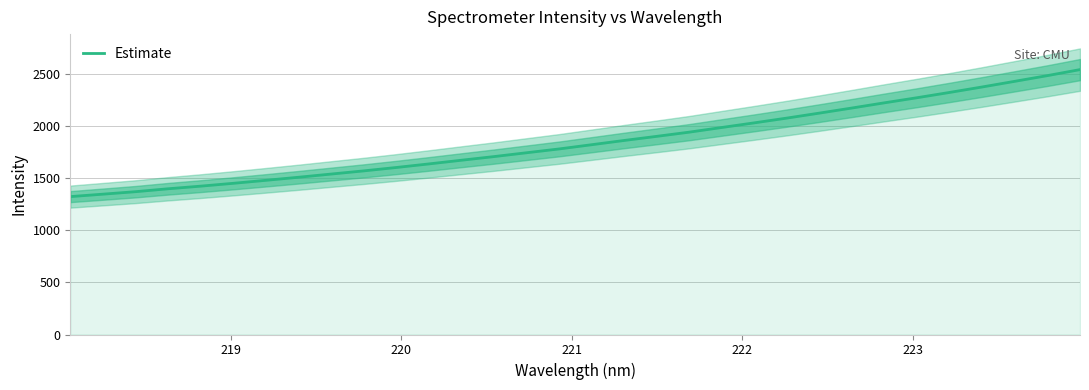

Reading left to right, transcribe all the data shown in this chart.

1324.2	1347.7	1371.5	1399.5	1424.7	1452.0	1480.7	1510.1	1540.8	1571.3	1603.9	1638.2	1673.6	1708.6	1745.5	1782.1	1822.7	1863.6	1903.1	1943.5	1988.4	2032.9	2078.7	2126.5	2175.4	2225.5	2274.3	2325.1	2377.5	2431.7	2486.3	2543.8